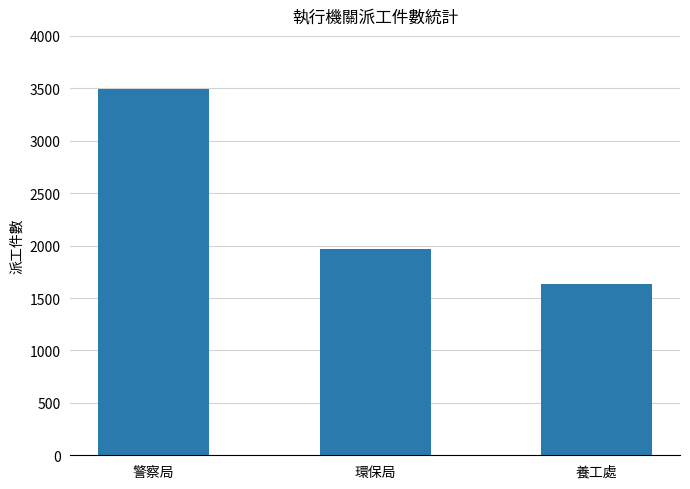

Is it true that the value at 警察局 is 5418?

False